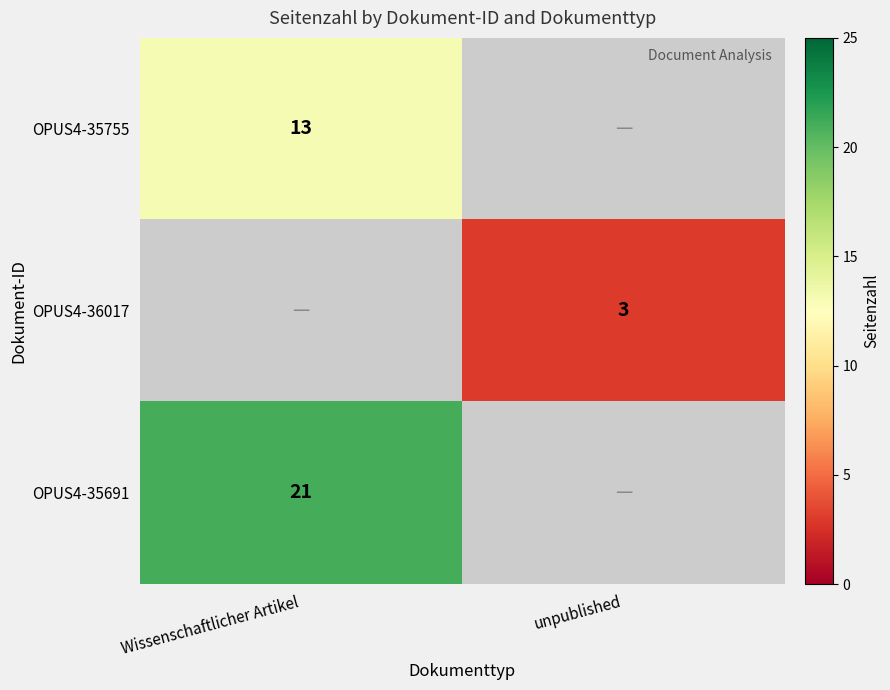

Is it true that OPUS4-35691 equals 21 at Wissenschaftlicher Artikel?

True